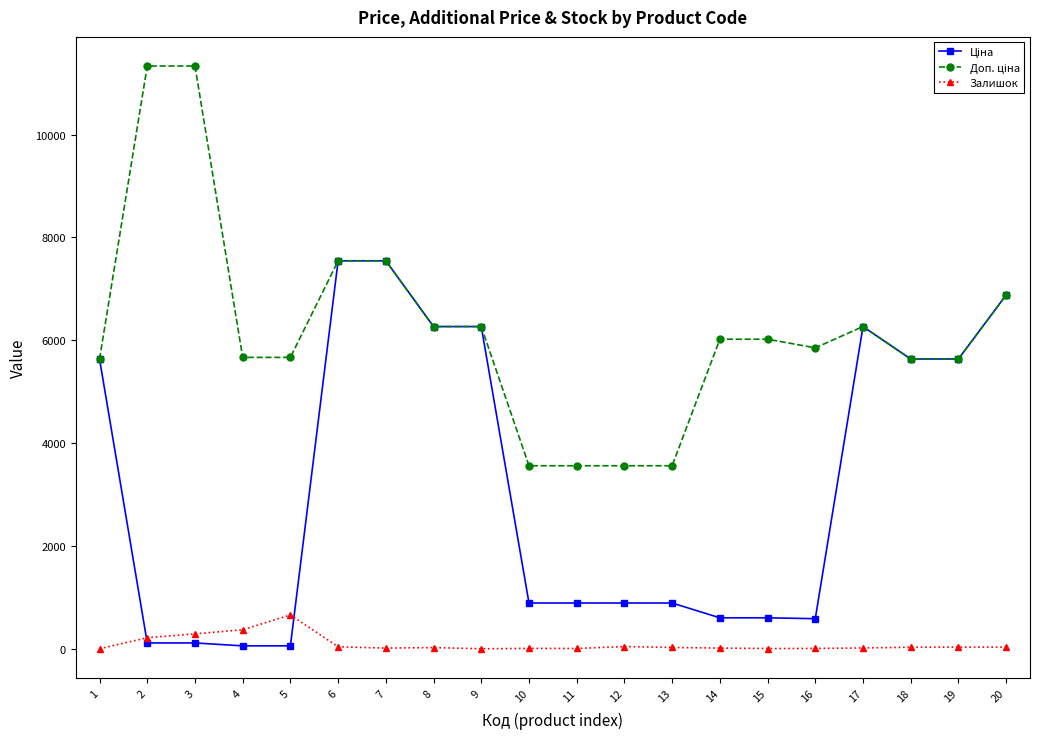

True or false: Залишок has more than 2 points higher than both neighbors.

True